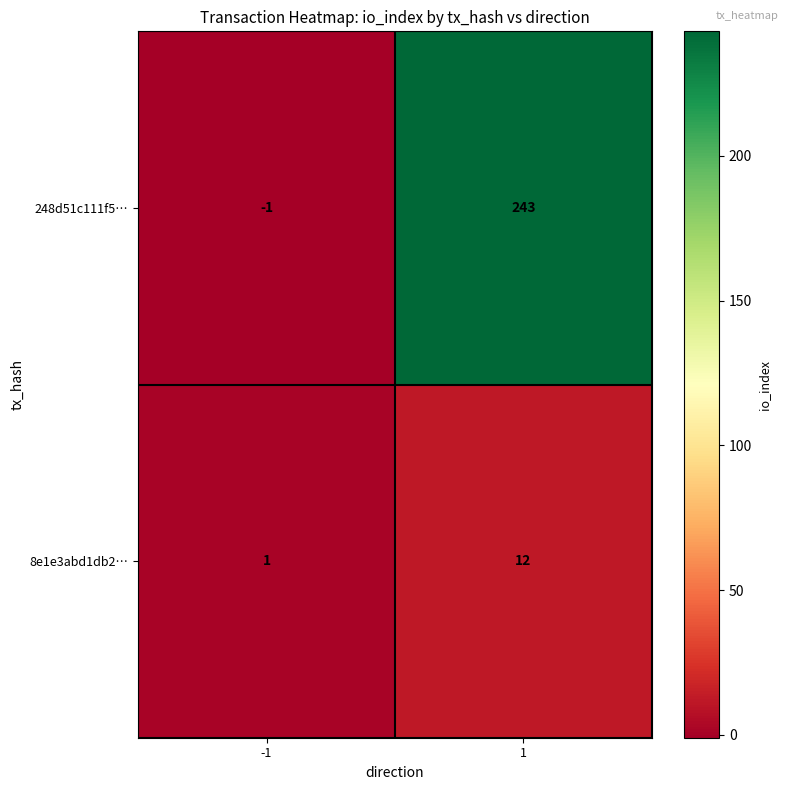

The value of 8e1e3abd1db2… at 1 is 21. True or false?

False